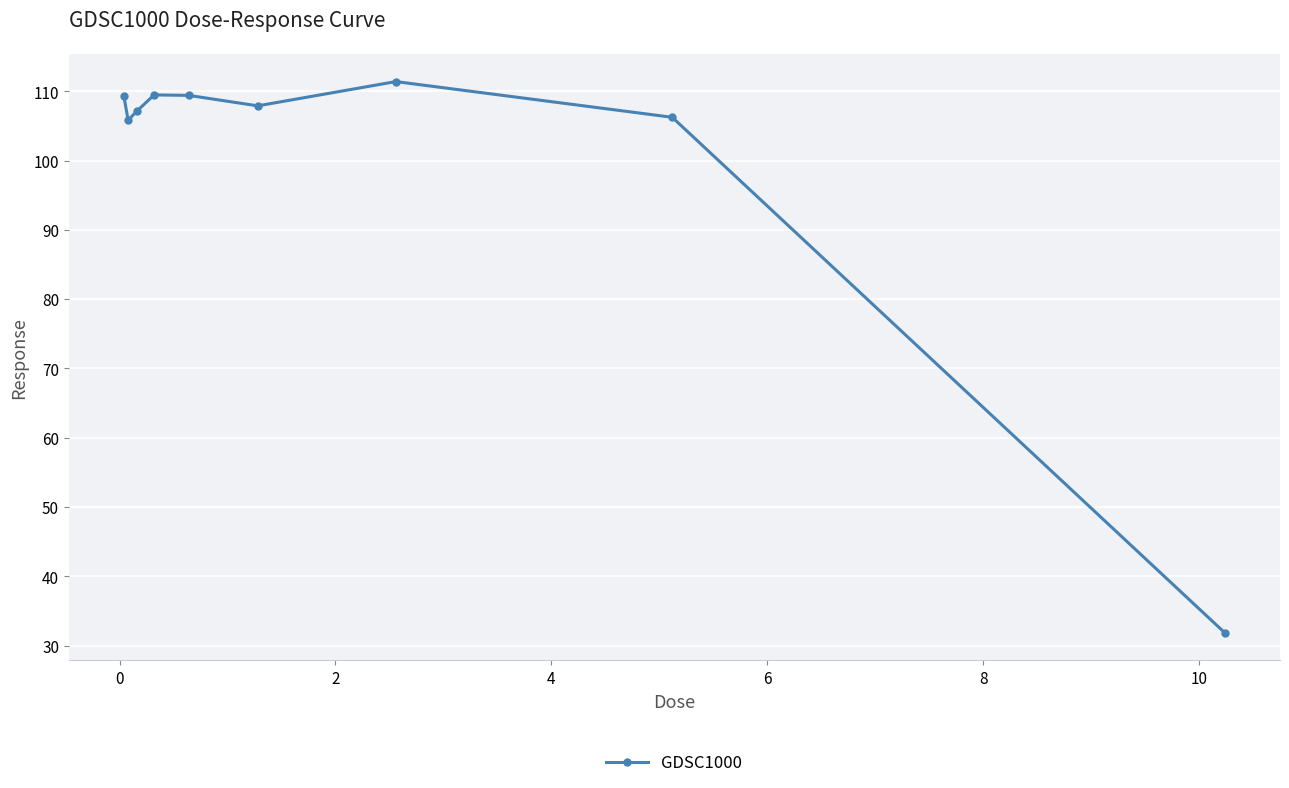

What is the sum of all values?

898.6